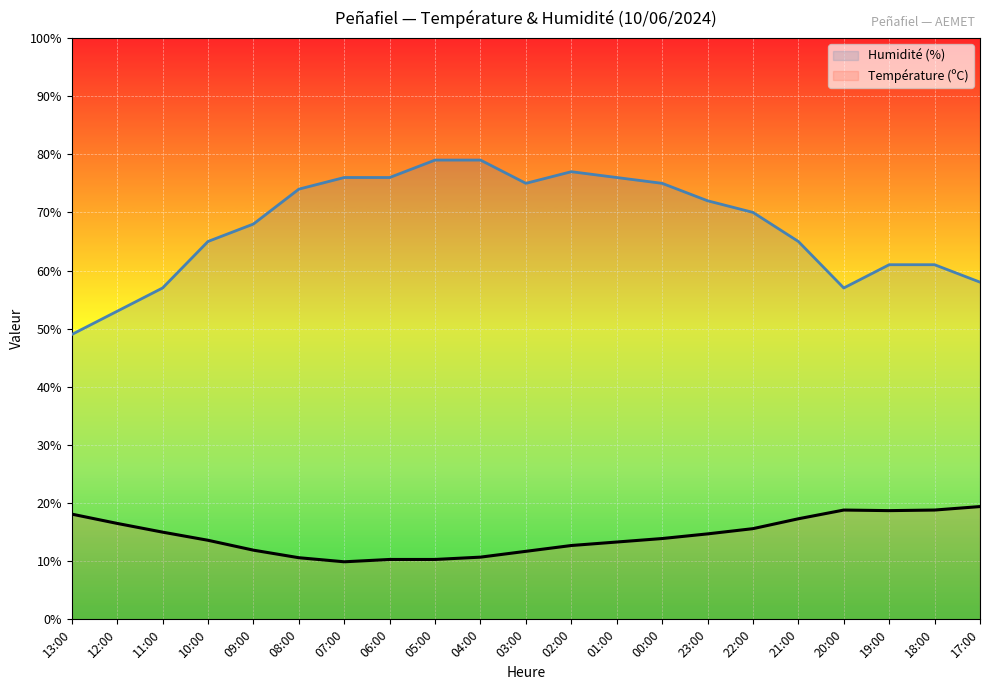

Where is Température (ºC) nearest to the value 14?

00:00